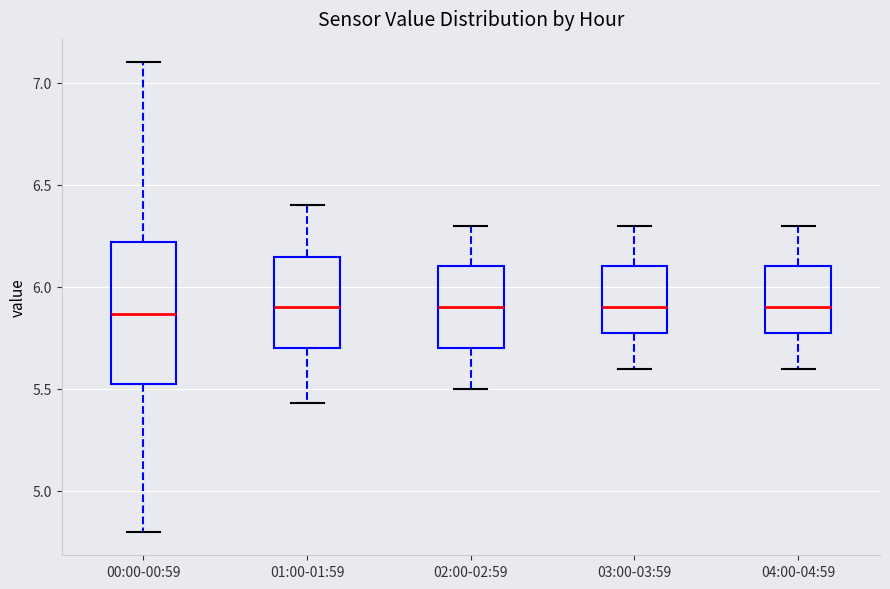

Reading left to right, read every box against the y-axis: the position of its median line, the range the box covers, and the ends of its whiskers. The values are not printed on the chart, so give them approximately, as read against the axis.

00:00-00:59: median 5.85, box 5.50 to 6.20, whiskers 4.80 to 7.10
01:00-01:59: median 5.90, box 5.70 to 6.15, whiskers 5.45 to 6.40
02:00-02:59: median 5.90, box 5.70 to 6.10, whiskers 5.50 to 6.30
03:00-03:59: median 5.90, box 5.80 to 6.10, whiskers 5.60 to 6.30
04:00-04:59: median 5.90, box 5.80 to 6.10, whiskers 5.60 to 6.30